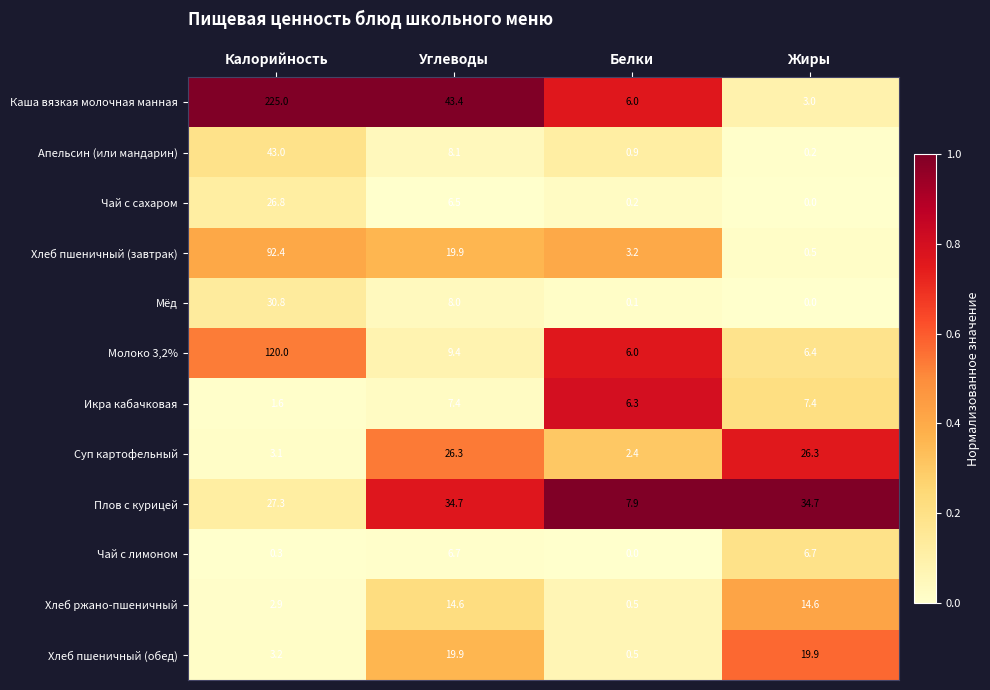

What is the sum of the Мёд values at Углеводы and Жиры?

8.0